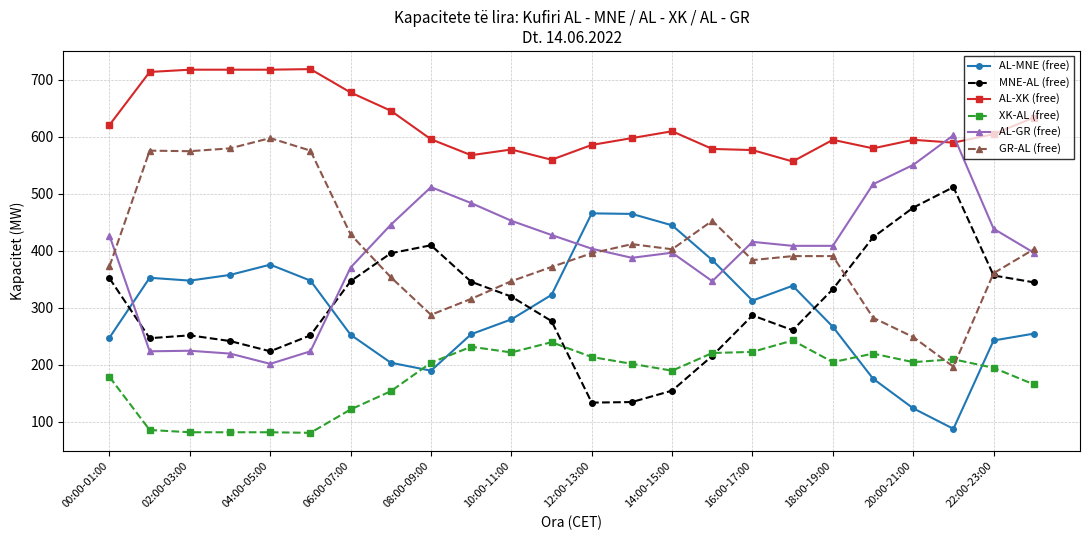

What is the lowest value of the XK-AL (free) series?

81